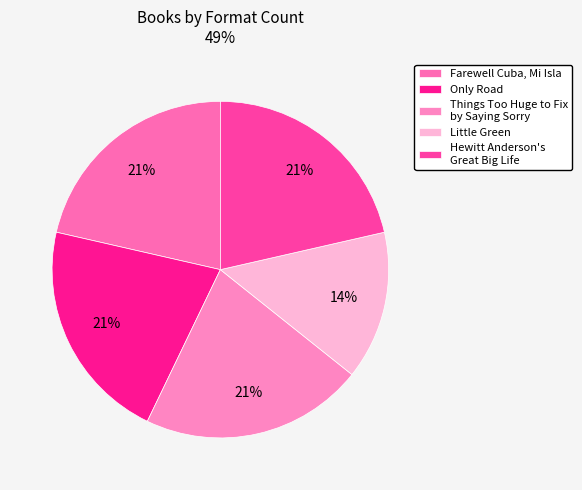

What is the total percentage of Things Too Huge to Fix by Saying Sorry and Little Green?

35.7%